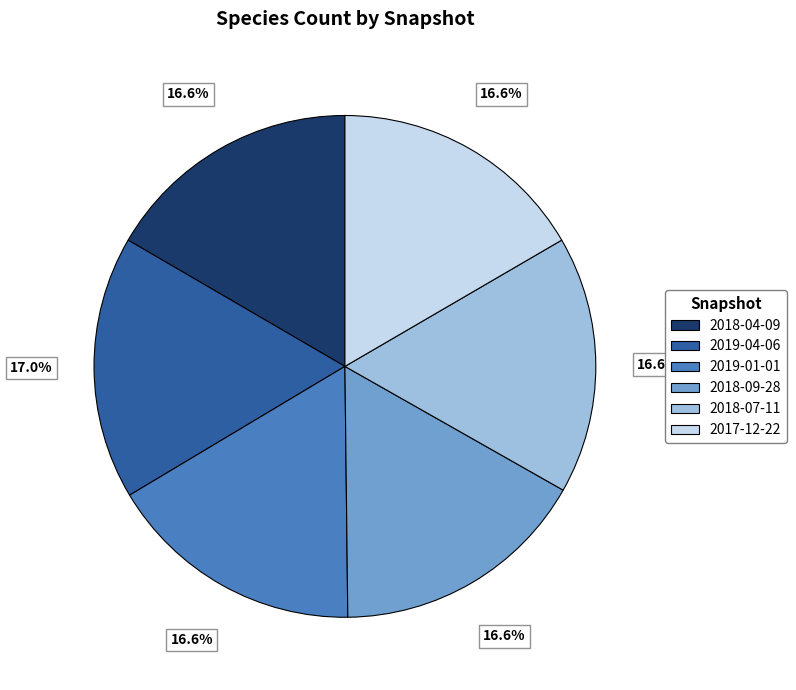

What portion of the pie excludes 2018-04-09?

83.4%